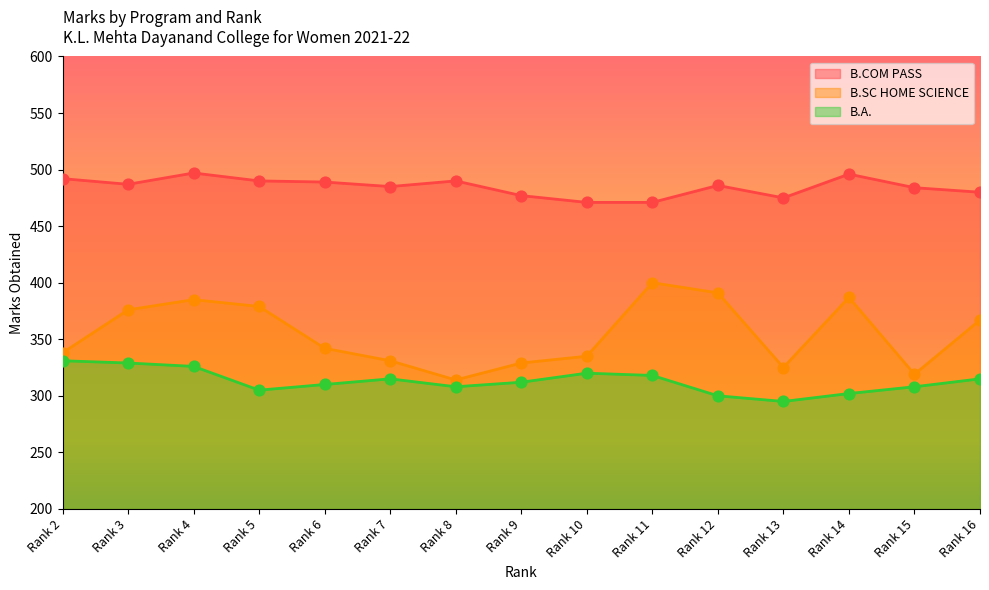

Which series has the largest total across all categories?

B.COM PASS